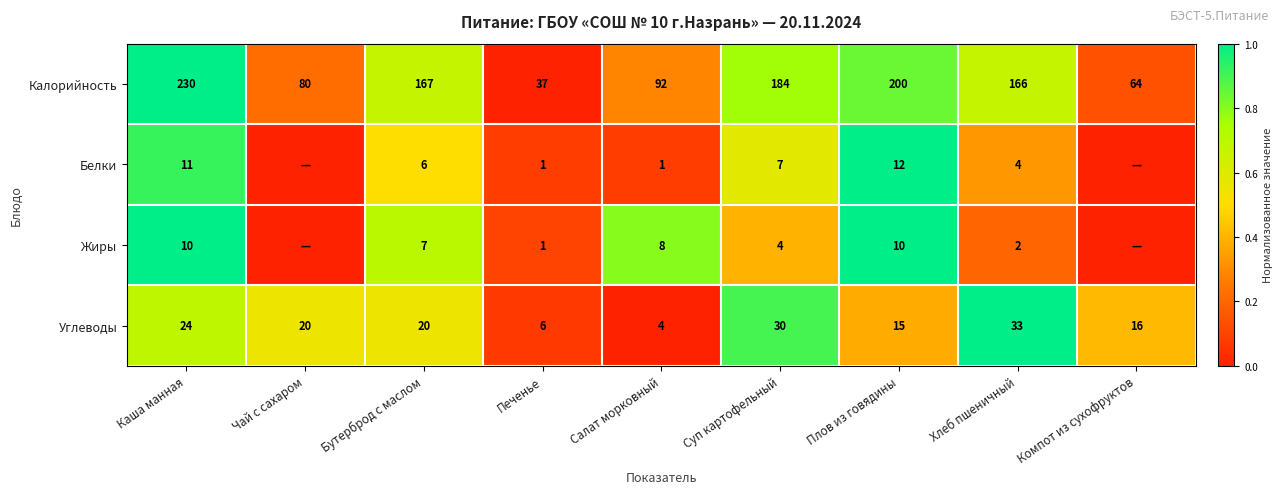

What is the spread (max minus min) of values at Салат морковный?

91